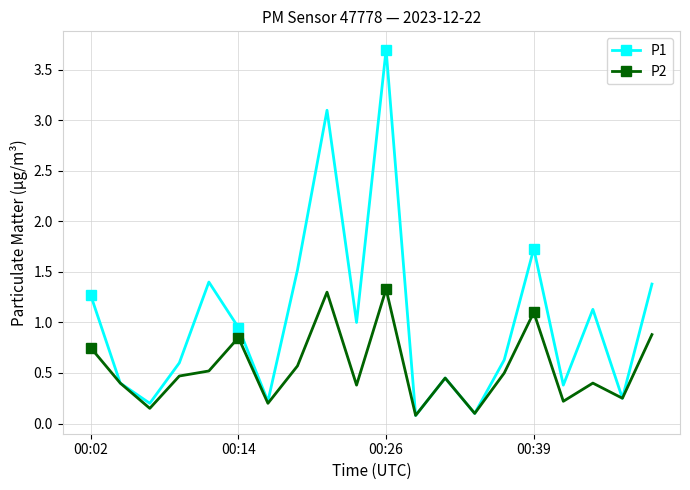

Which series has the largest total across all categories?

P1